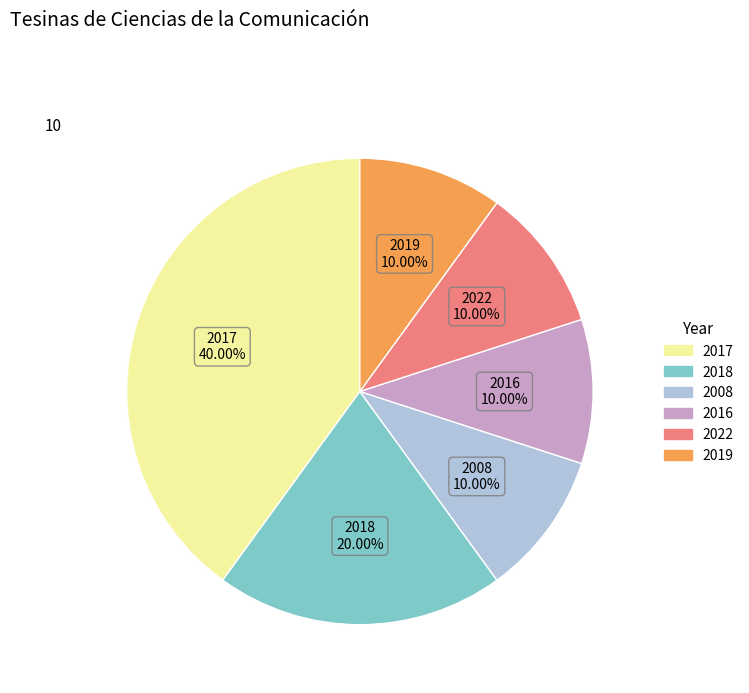

Count the number of slices in the pie.

6